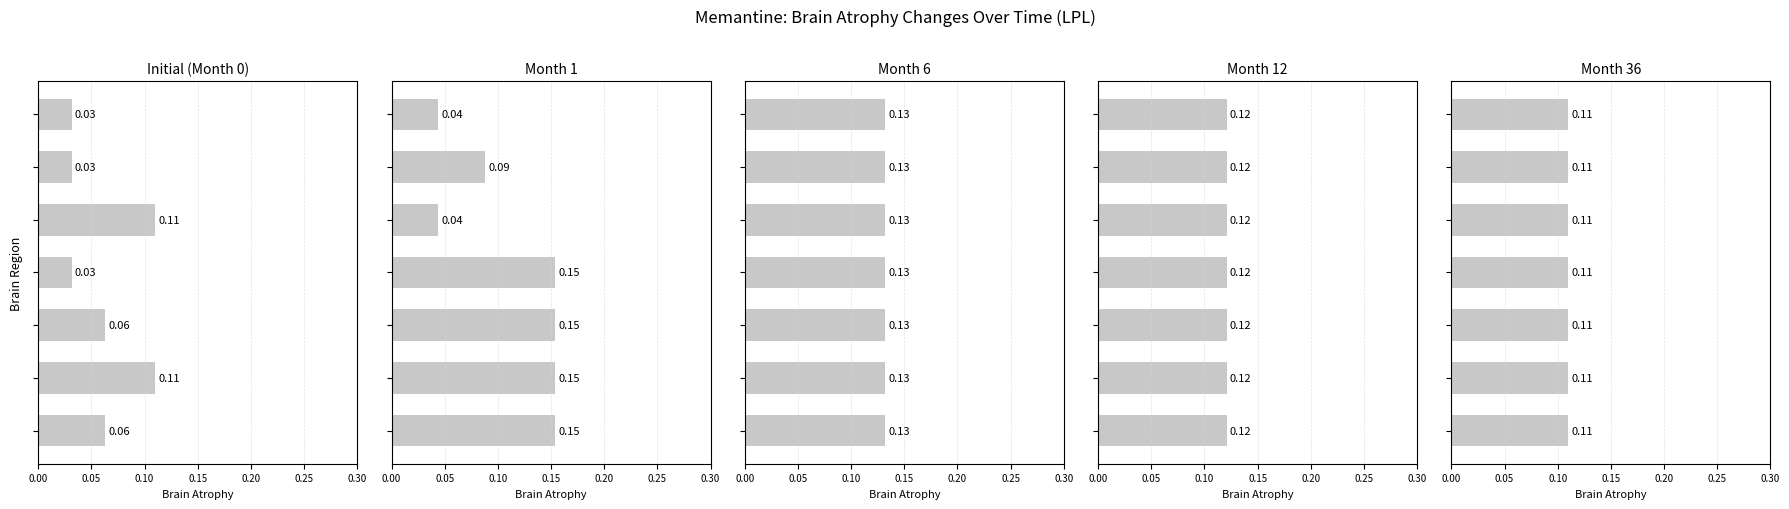

How many bars are there in each group?

5